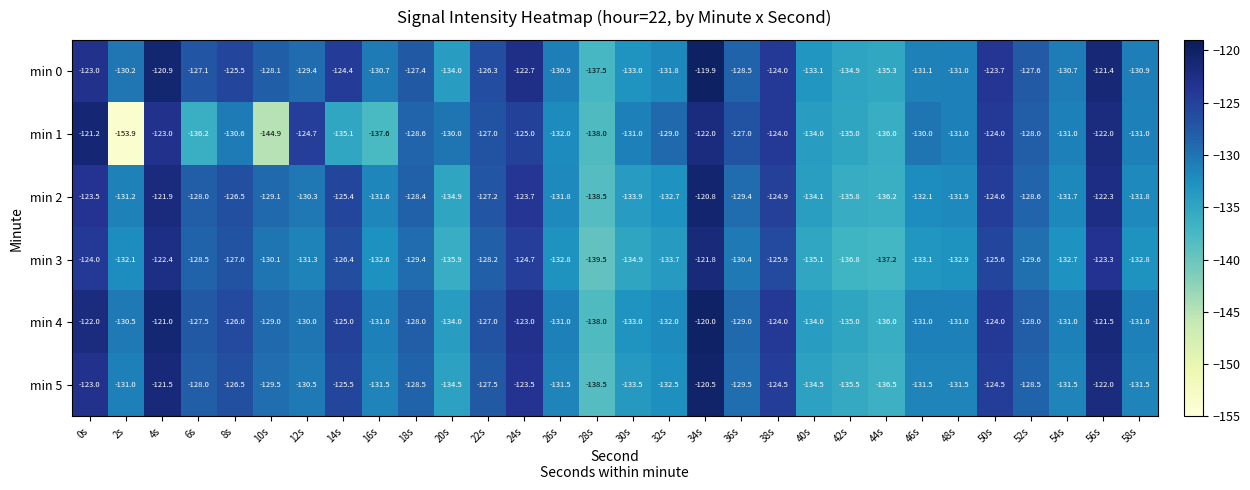

What is the spread (max minus min) of values at 48s?

1.9